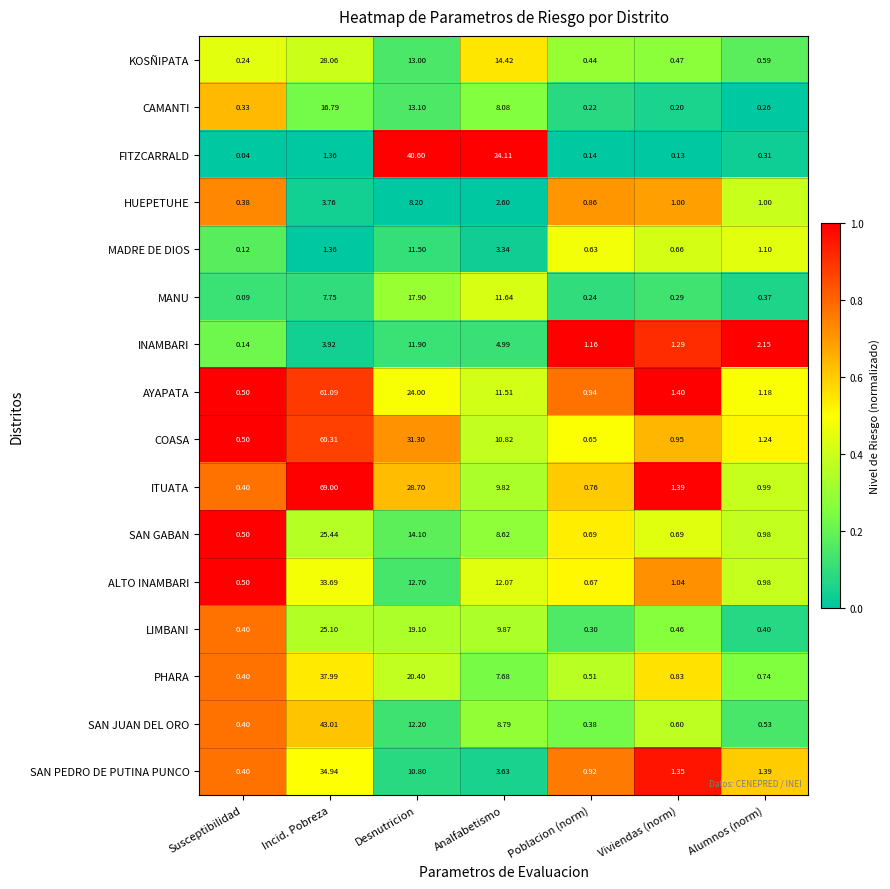

At which label is SAN PEDRO DE PUTINA PUNCO closest to 17?

Desnutricion